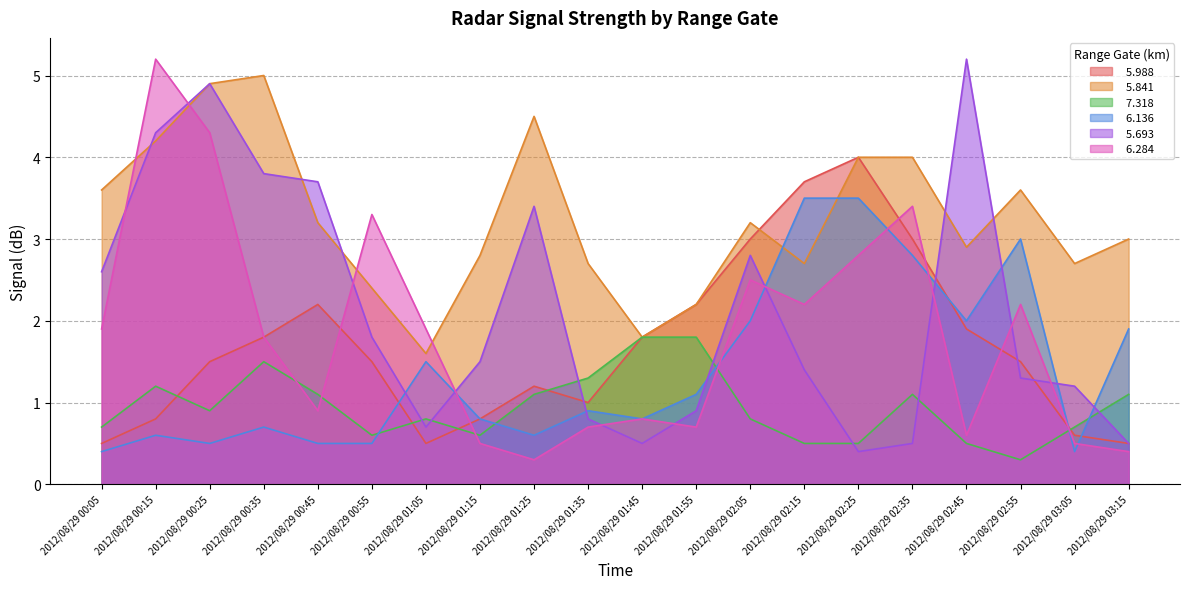

Is it true that   5.693 equals 0.7 at 2012/08/29 03:15?

False